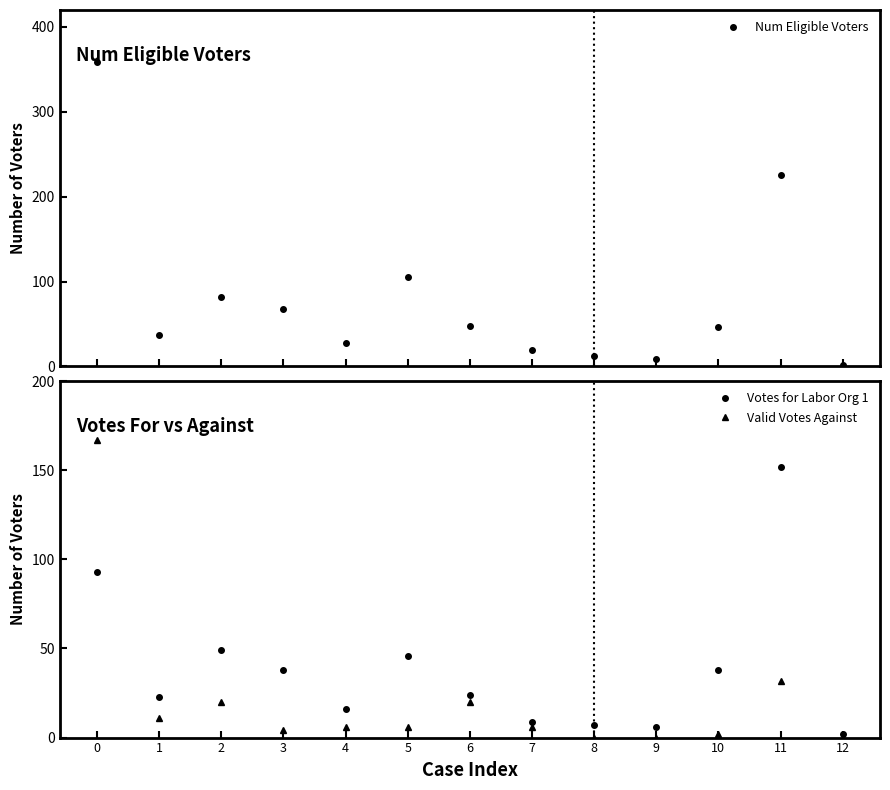

How many series are shown in this chart?

3